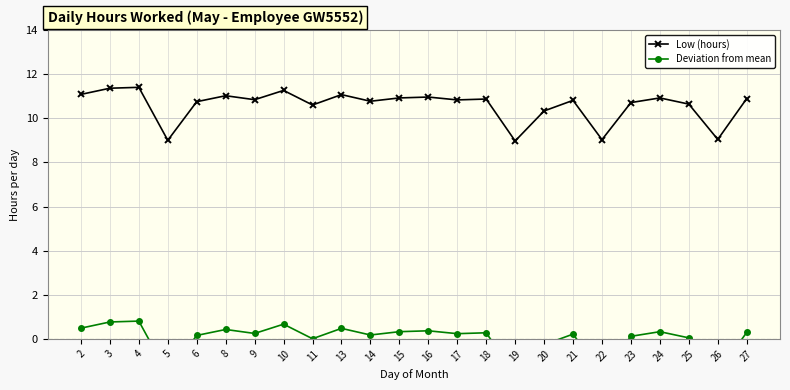

Which series has the largest total across all categories?

Low (hours)